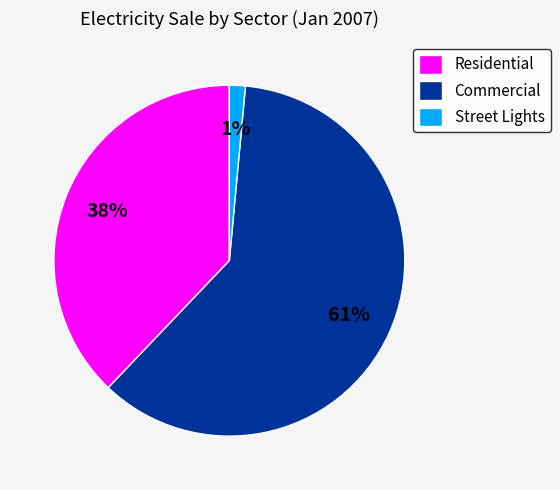

To the nearest percent, what portion does Residential represent?

38%